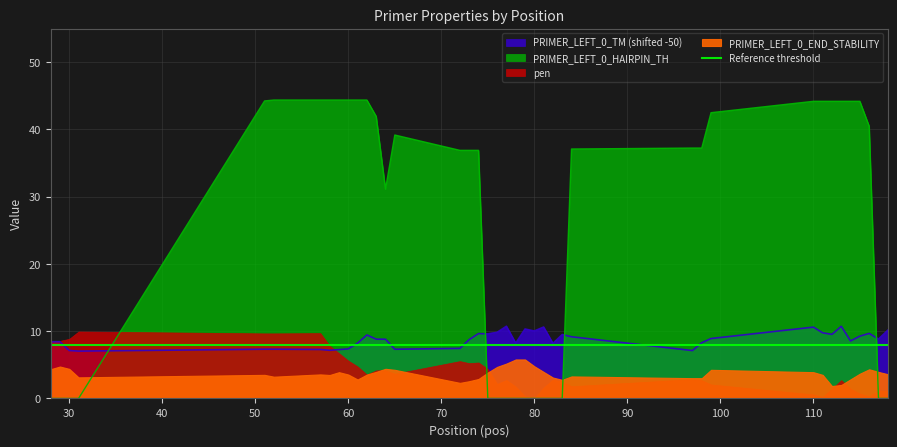

What is the average value of the PRIMER_LEFT_0_HAIRPIN_TH series?

25.9